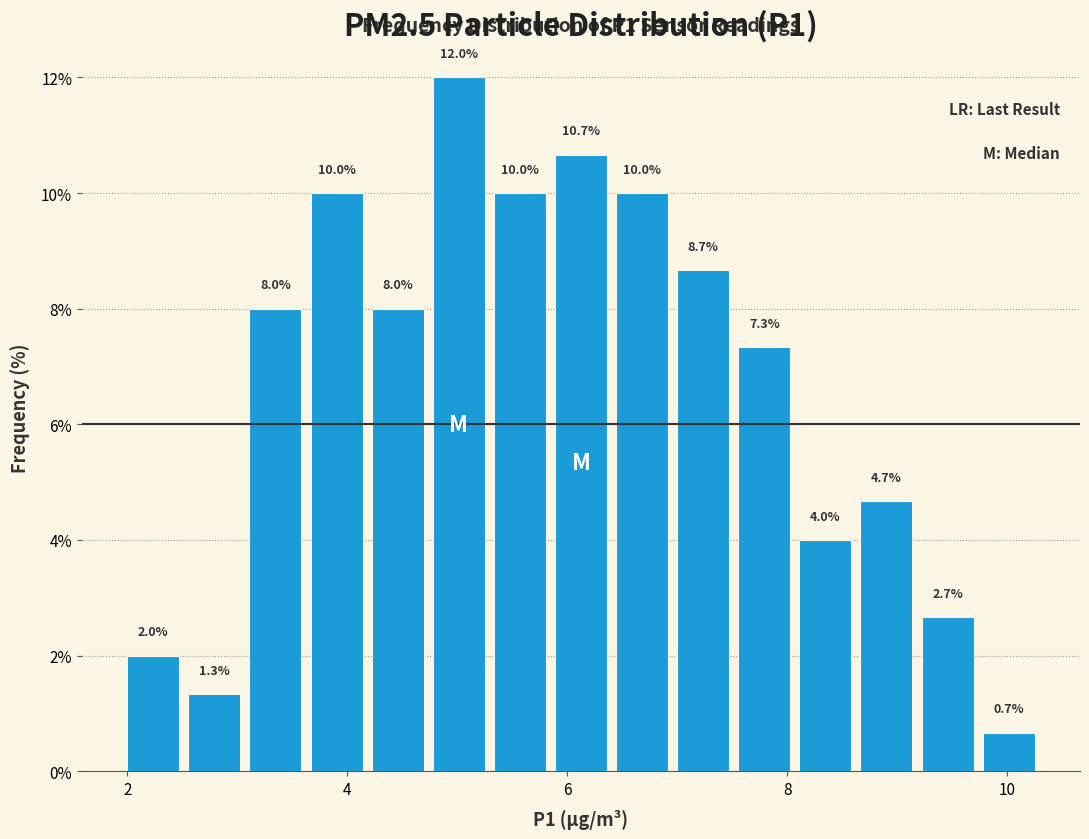

Around what value on the x-axis is the tallest bar? Give the approximate position of its centre, as read against the axis.

5.0